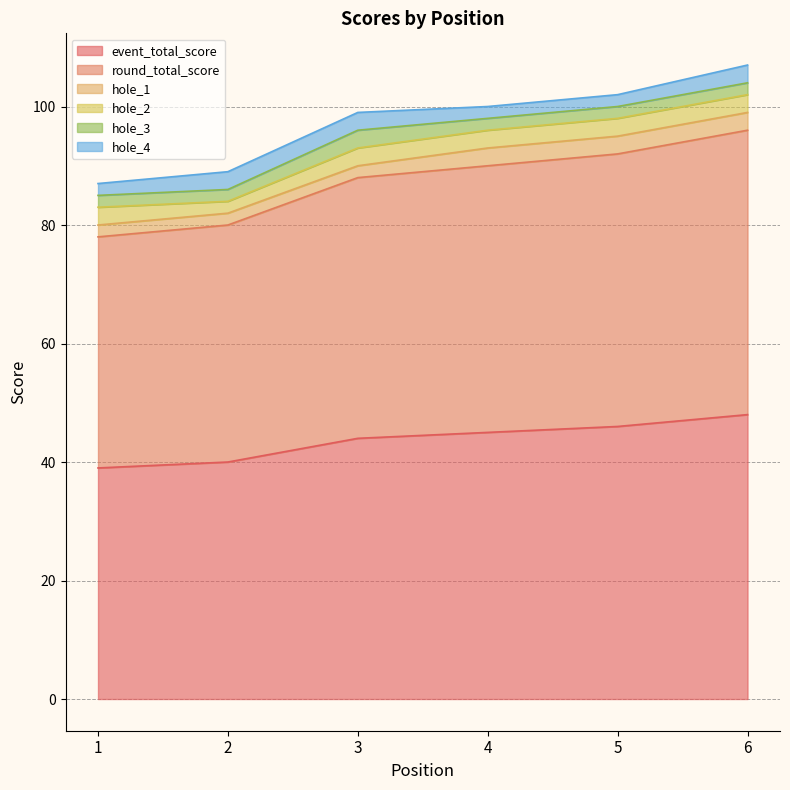

What is the average value of the hole_2 series?

3